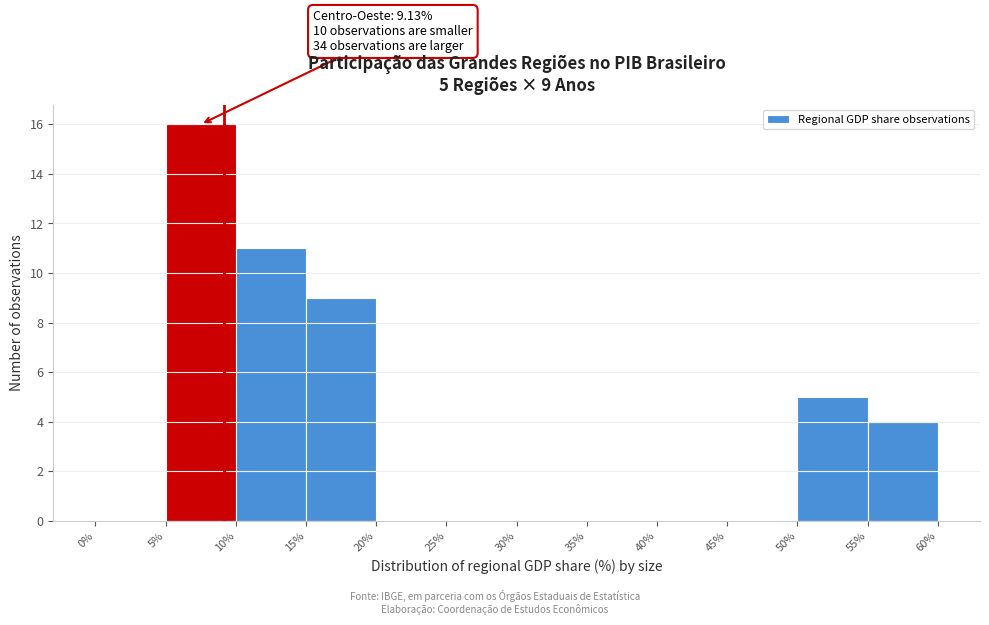

Over which range of the x-axis is the bar tallest?

5% to 10%